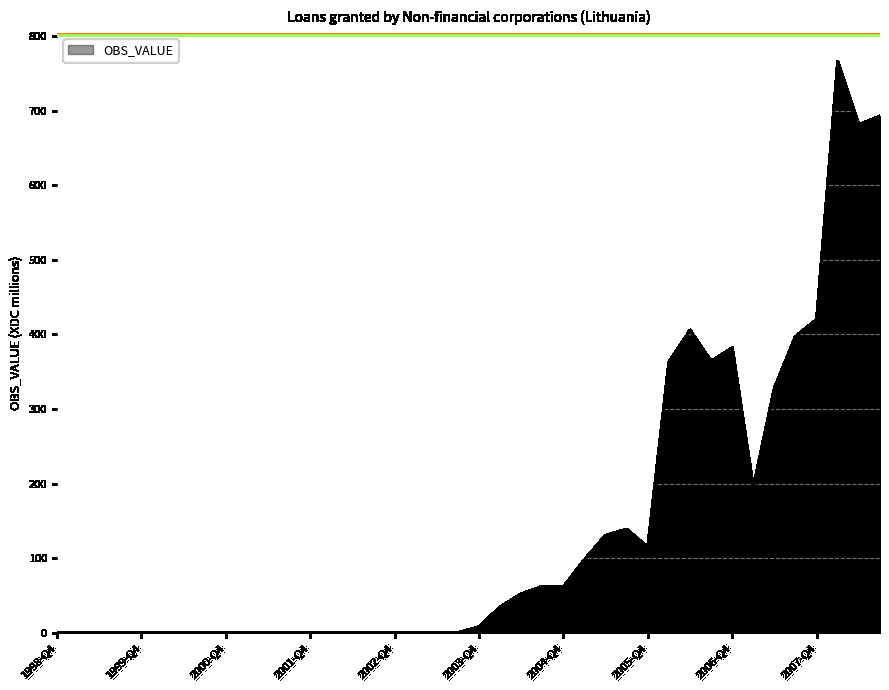

How many distinct data groups are displayed?

1